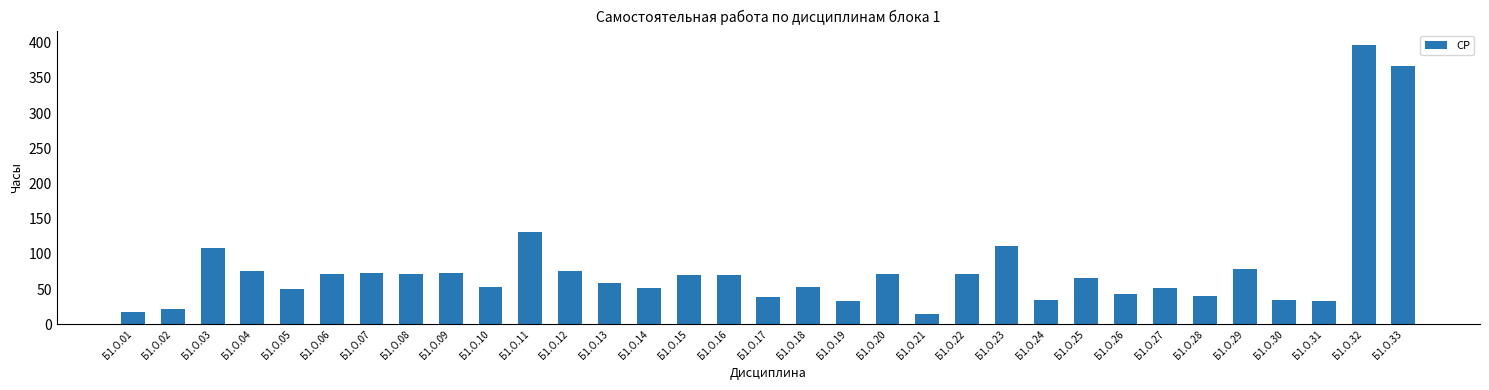

What is the maximum value shown in the chart?

397.5